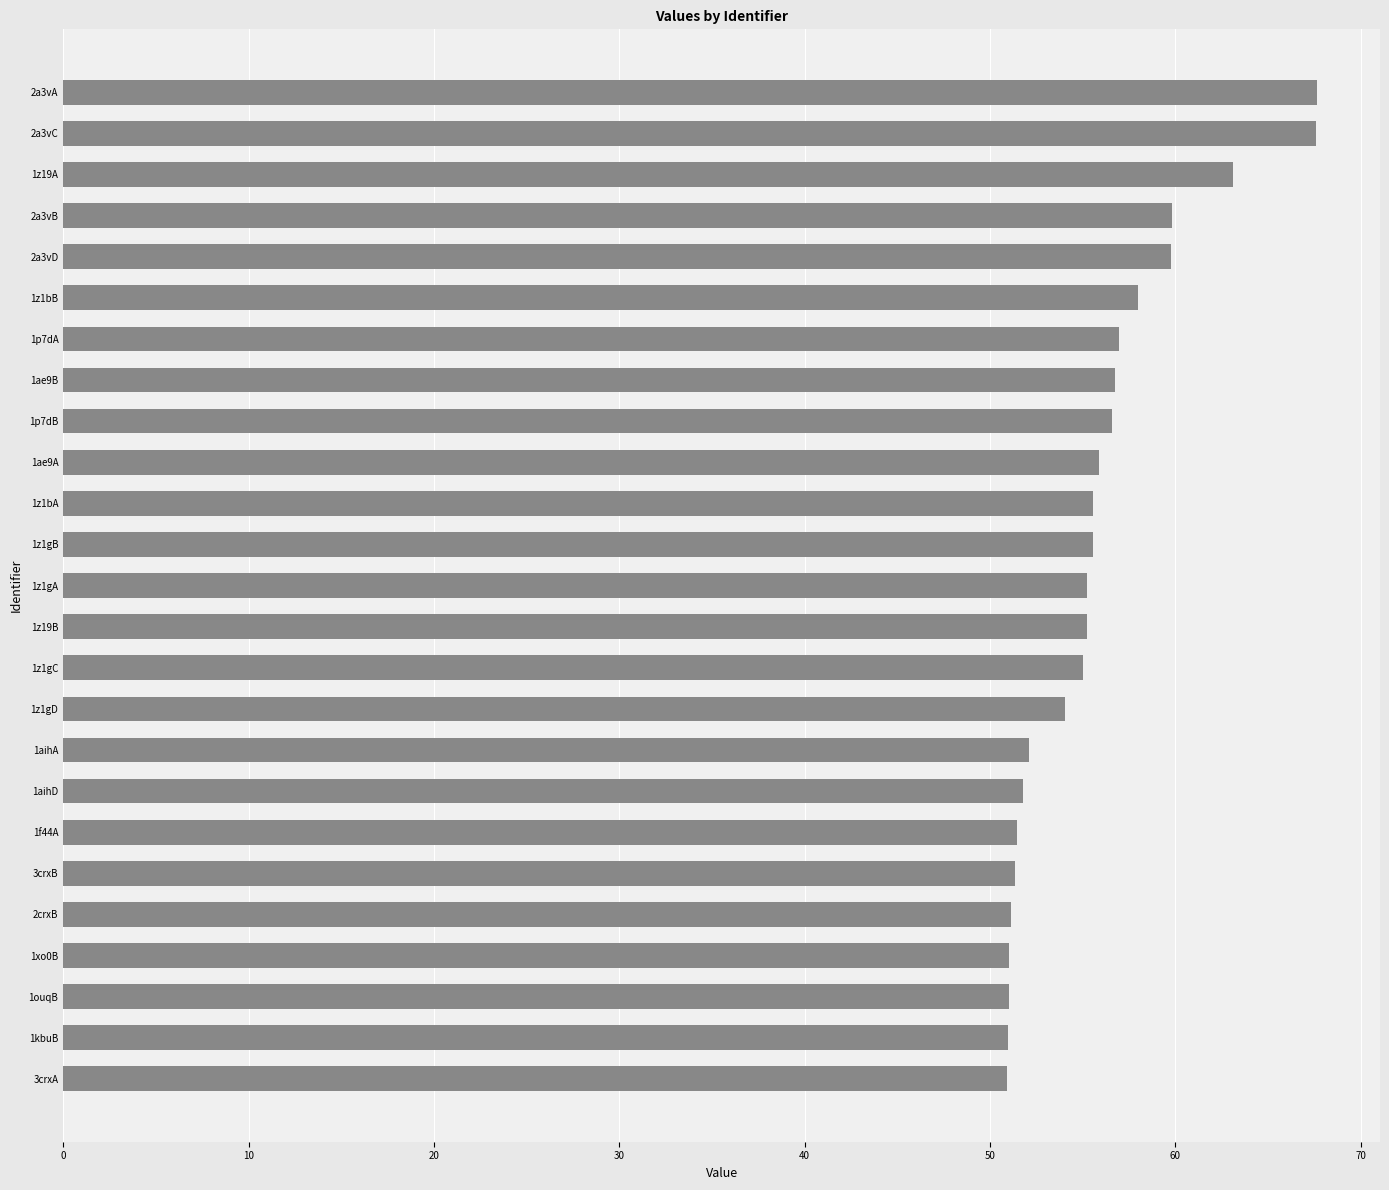

Which has a higher value, 3crxB or 1z1bA?

1z1bA